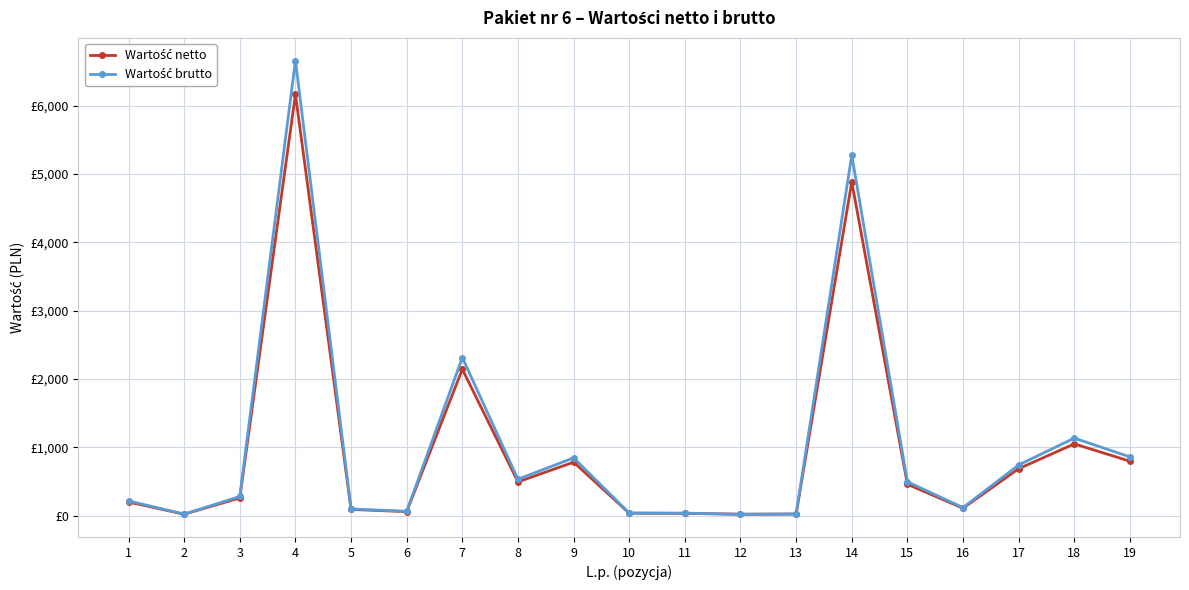

Which series changed the most between 12 and 13?

Wartość brutto